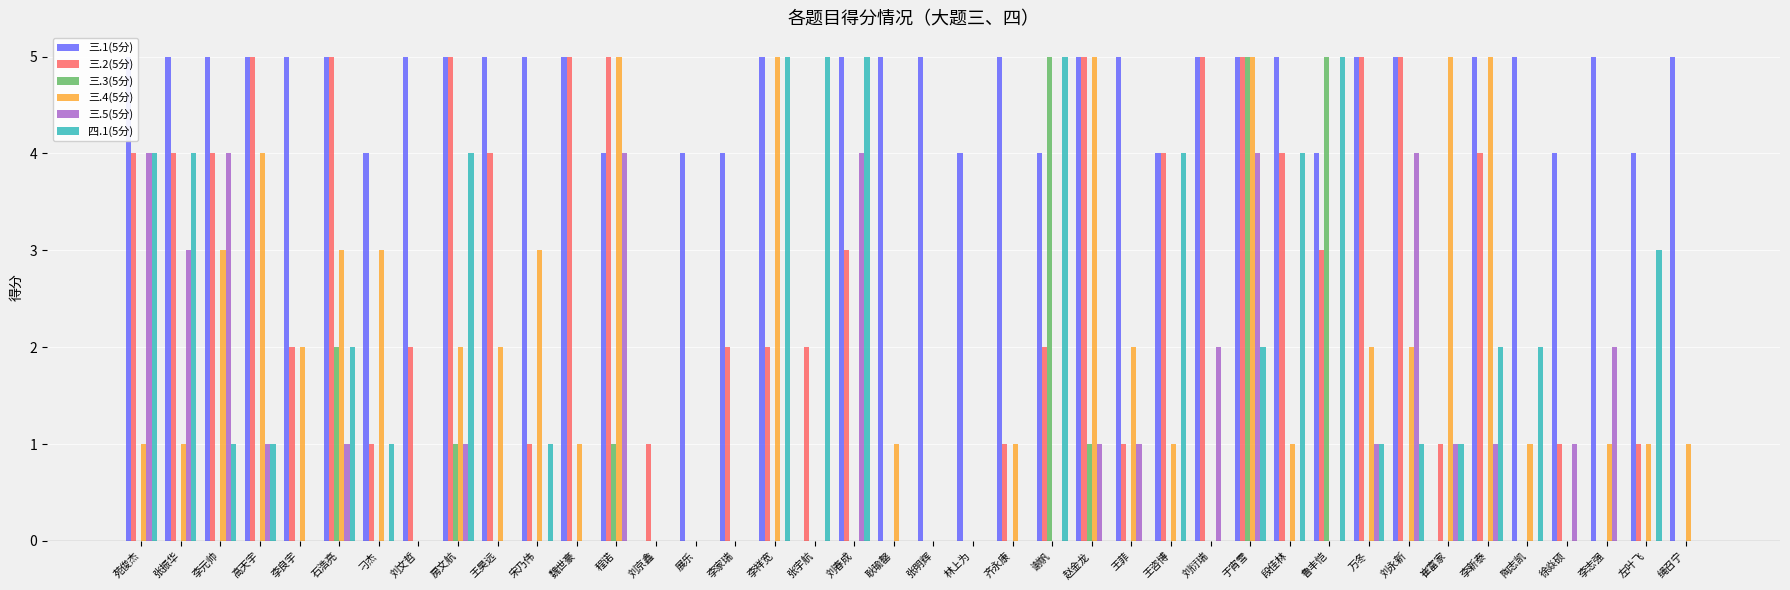

Where is 三.1(5分) nearest to the value 2?

刁杰